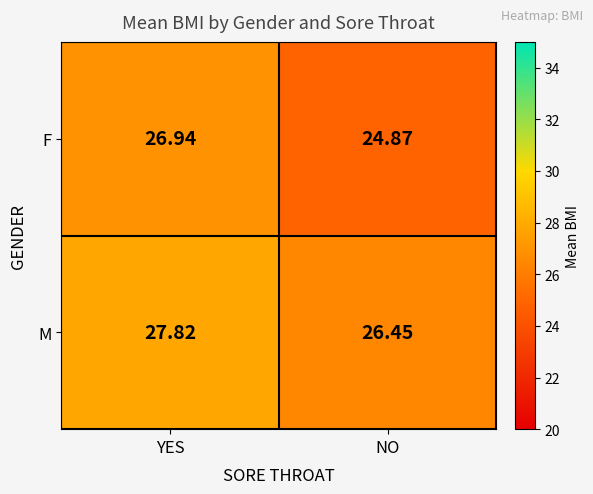

Which category has the lowest value across all series?

NO